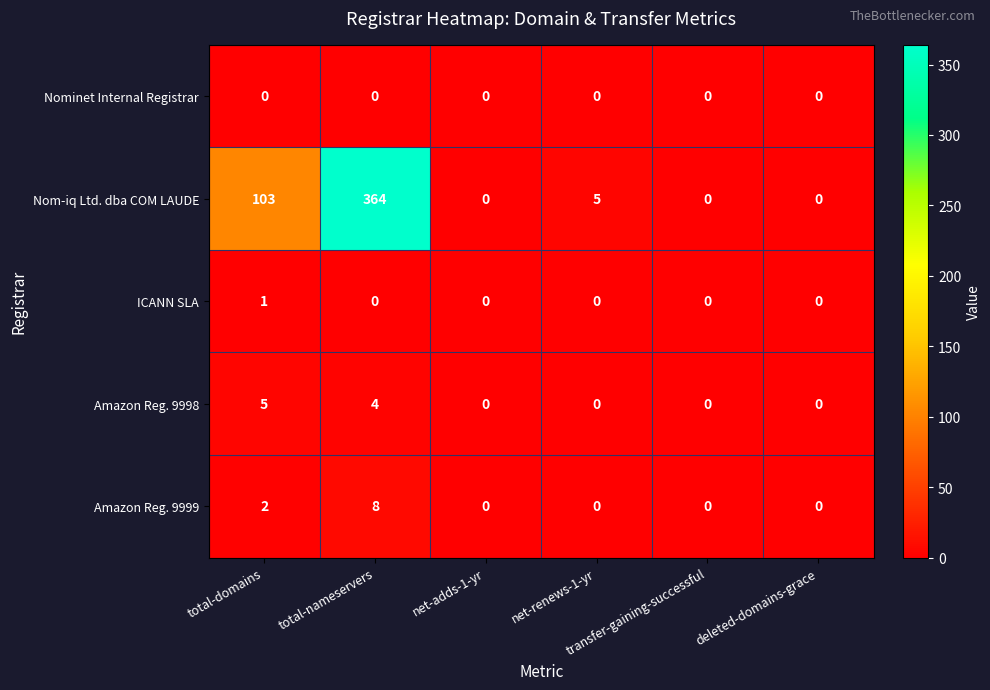

At which category does the chart reach its peak across all series?

total-nameservers